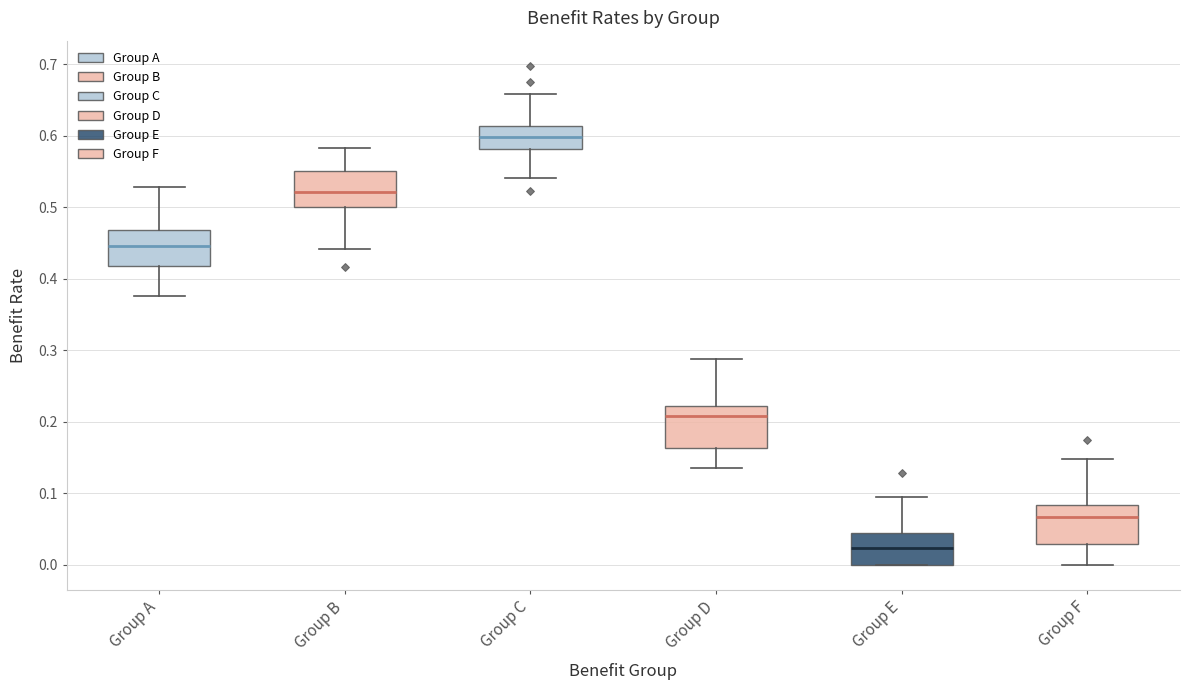

Where does the median line of the box for Group A sit on the y-axis? The values are not printed on the chart, so give them approximately, as read against the axis.

0.45